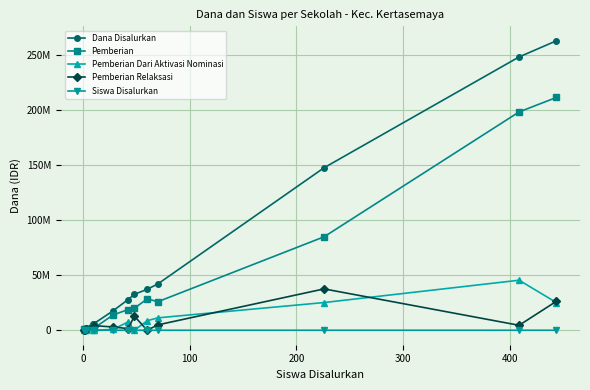

What is the difference between the maximum and second lowest values in the Pemberian Dari Aktivasi Nominasi series?

45375000